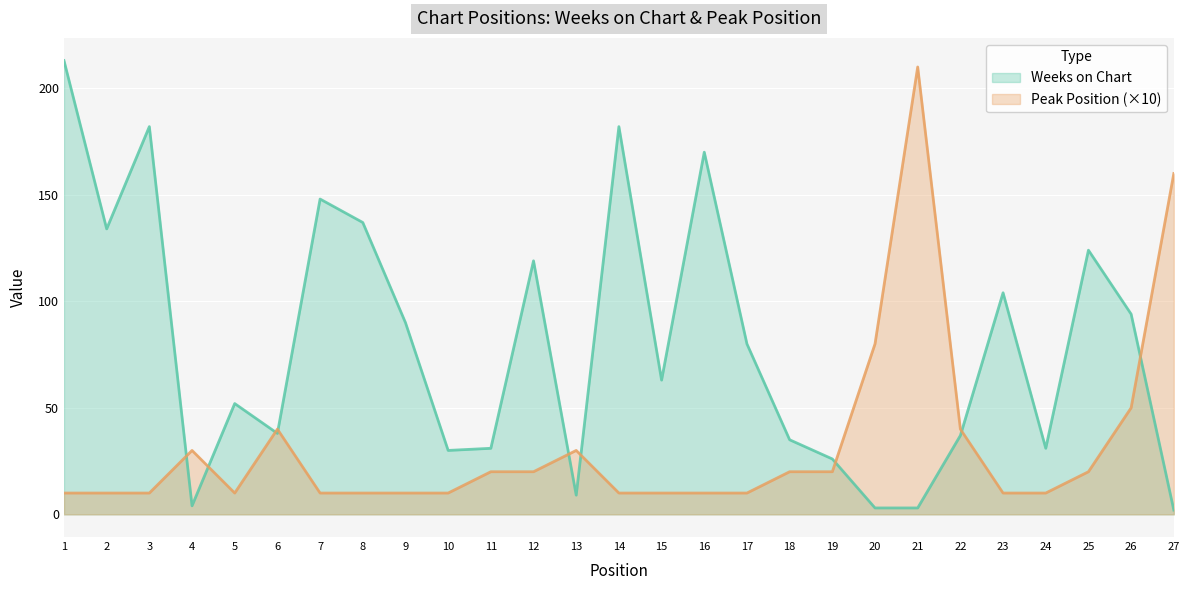

Reading left to right, what are all the values shown in this chart?

Weeks on Chart: 213	134	182	4	52	38	148	137	90	30	31	119	9	182	63	170	80	35	26	3	3	37	104	31	124	94	2
Peak Position: 10	10	10	30	10	40	10	10	10	10	20	20	30	10	10	10	10	20	20	80	210	40	10	10	20	50	160